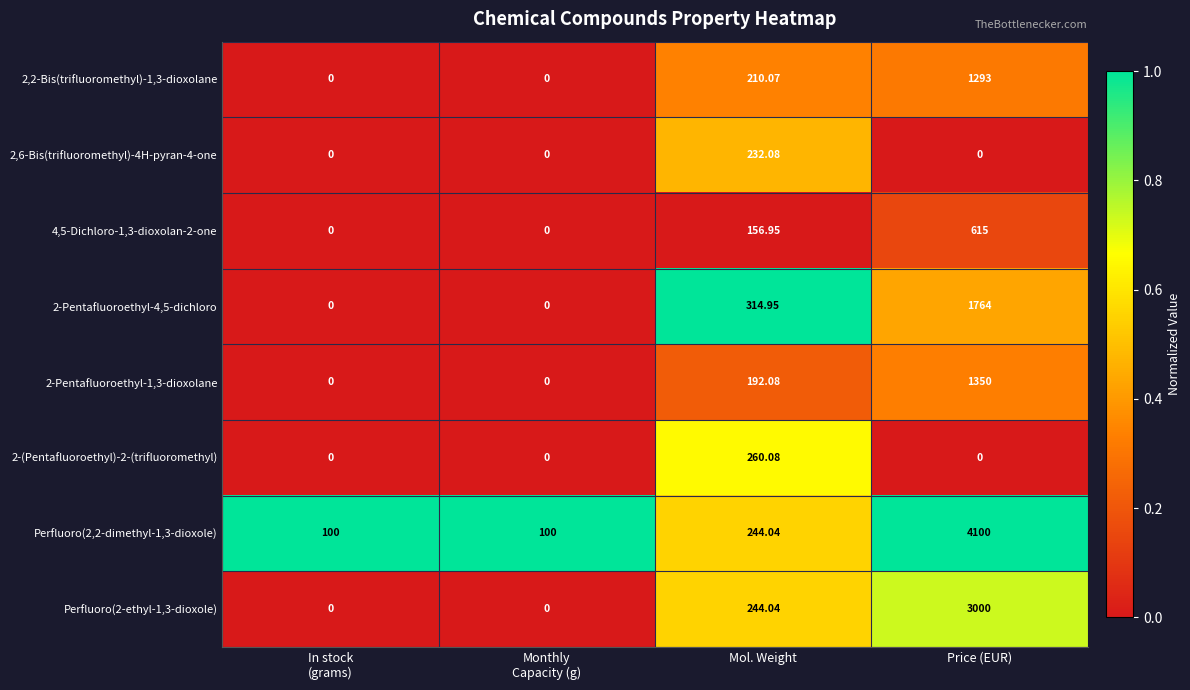

What is the total value across all series at Price (EUR)?

12122.0